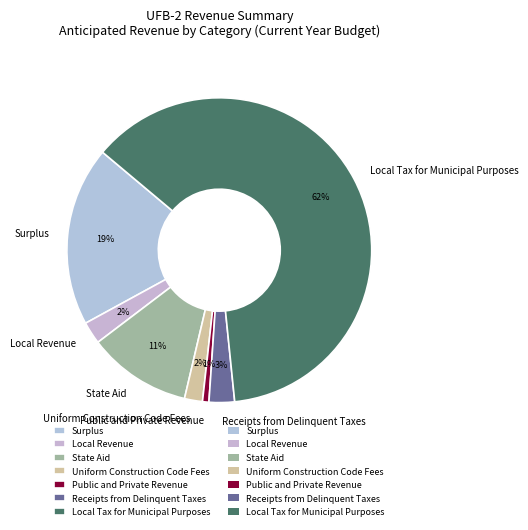

To the nearest percent, what is the average slice percentage?

14%